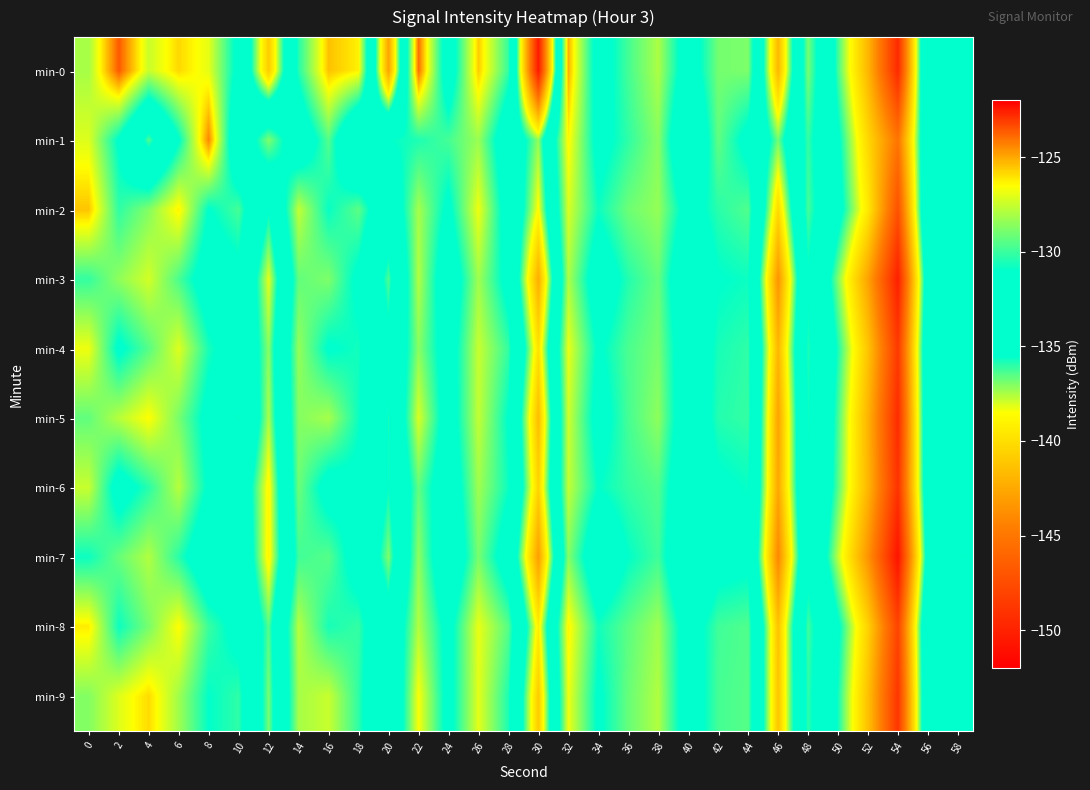

At which category is the sum across all series the highest?

32